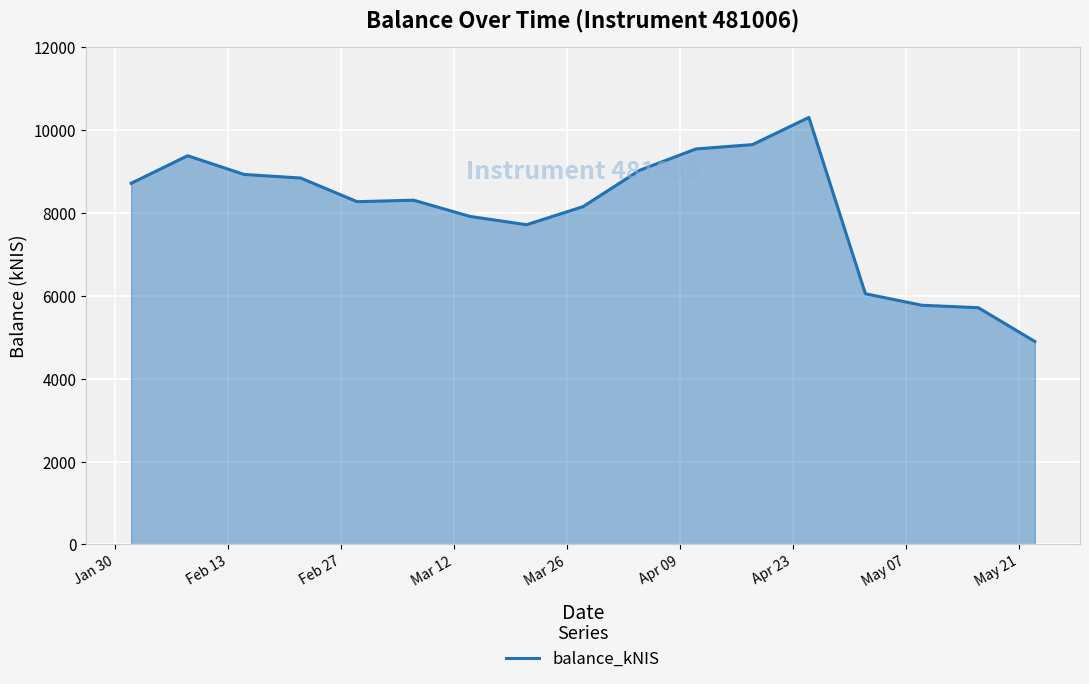

What is the greatest value displayed?

10307.9